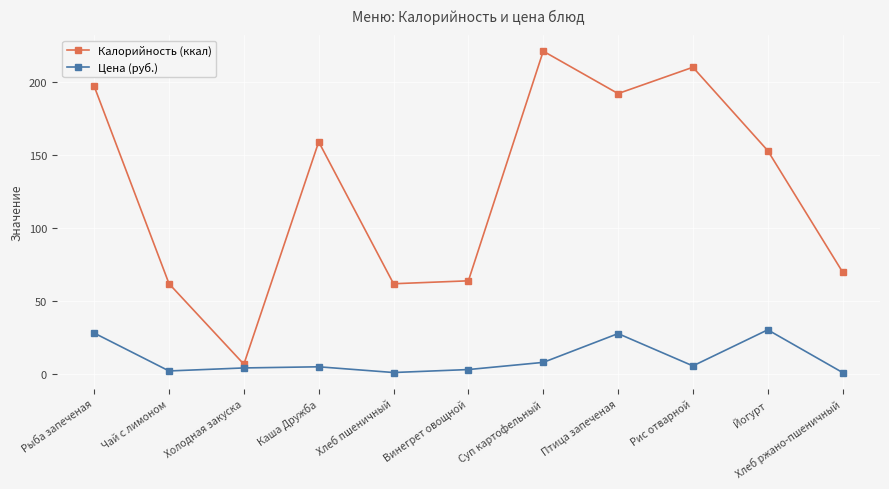

True or false: Калорийность (ккал) and Цена (руб.) cross at least once.

False